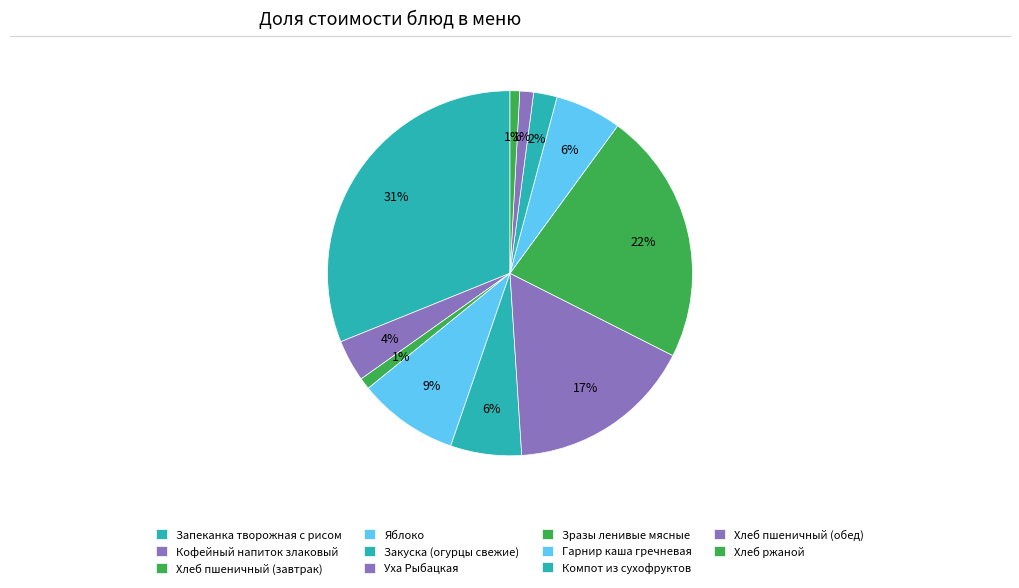

What is the largest slice in the pie chart?

Запеканка творожная с рисом